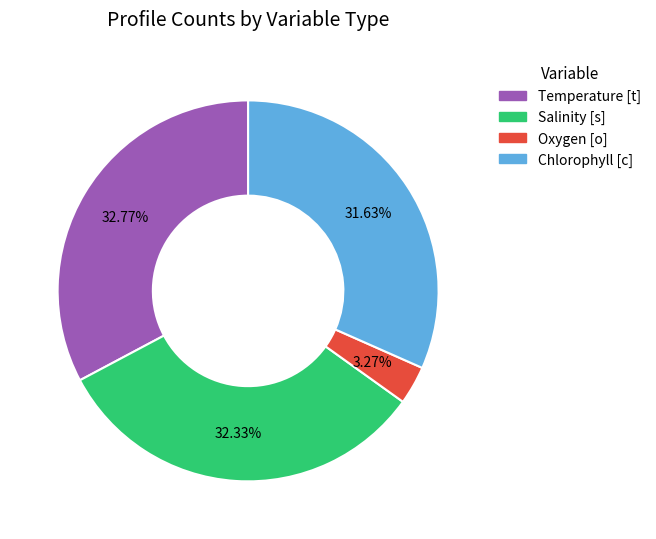

To the nearest percent, what is the difference between the largest and smallest slice percentages?

30%